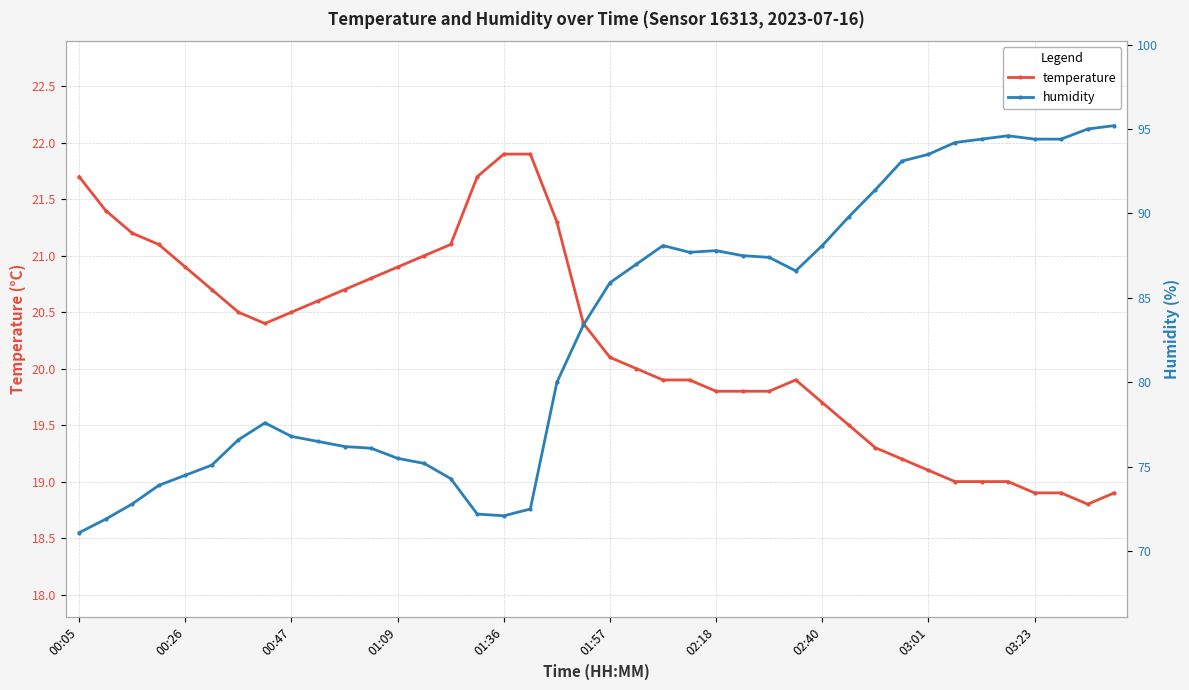

Between 23 and 37, which series saw the biggest shift?

humidity